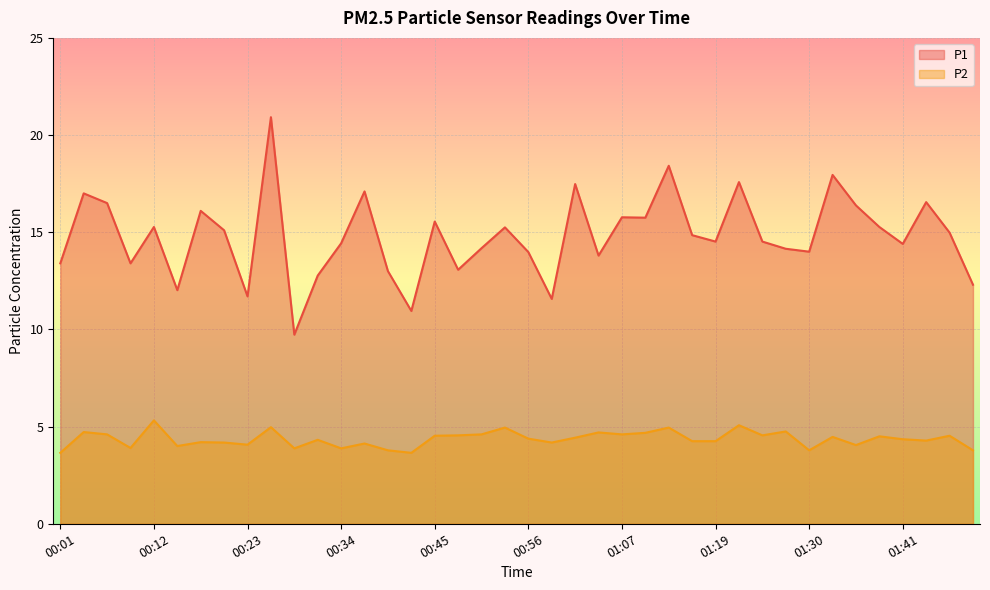

What value does the P1 series have at 00:23?

11.7